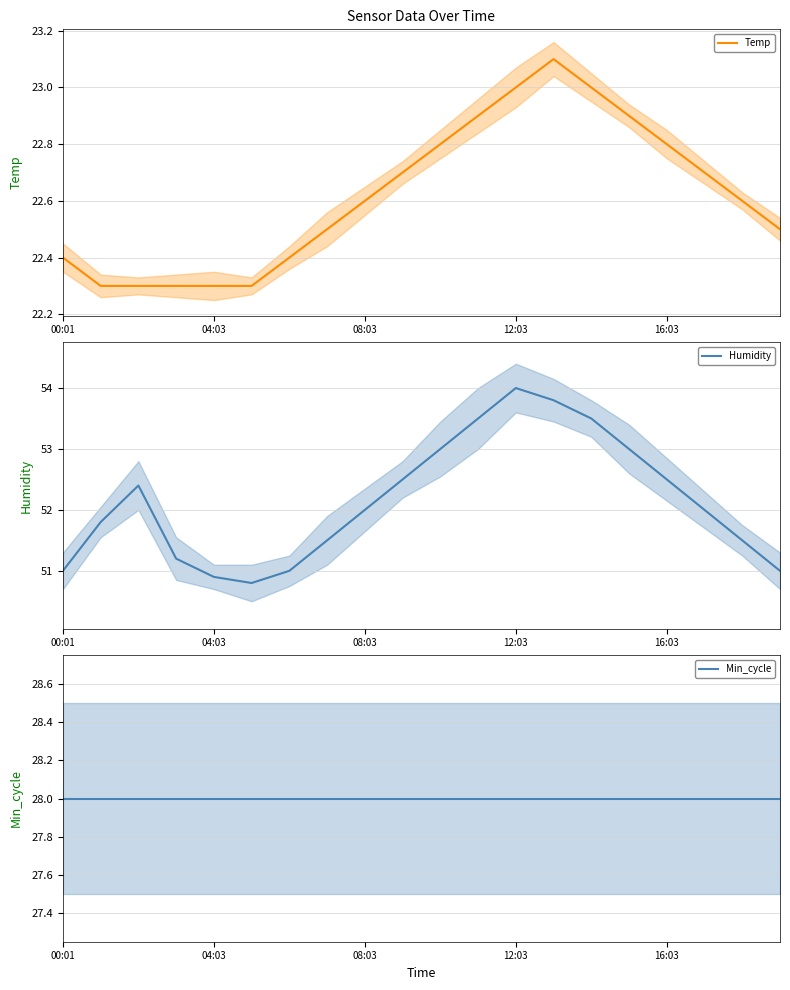

Which series changed the most between 7 and 19?

Humidity